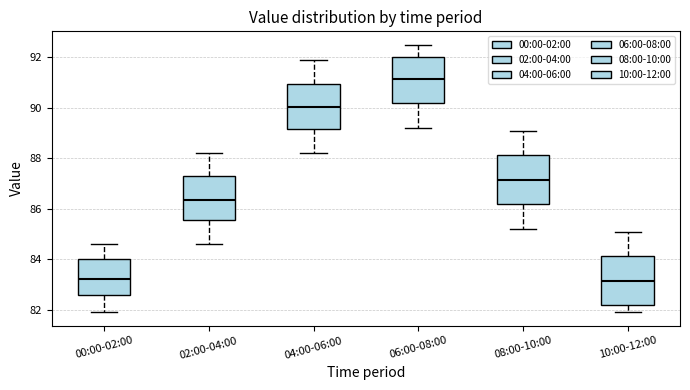

Where does the median line of the box for 10:00-12:00 sit on the y-axis? The values are not printed on the chart, so give them approximately, as read against the axis.

83.2